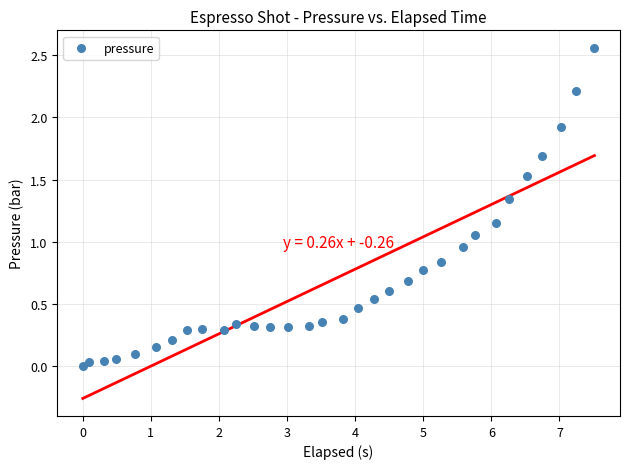

What is the range of X values (max minus min)?

7.5